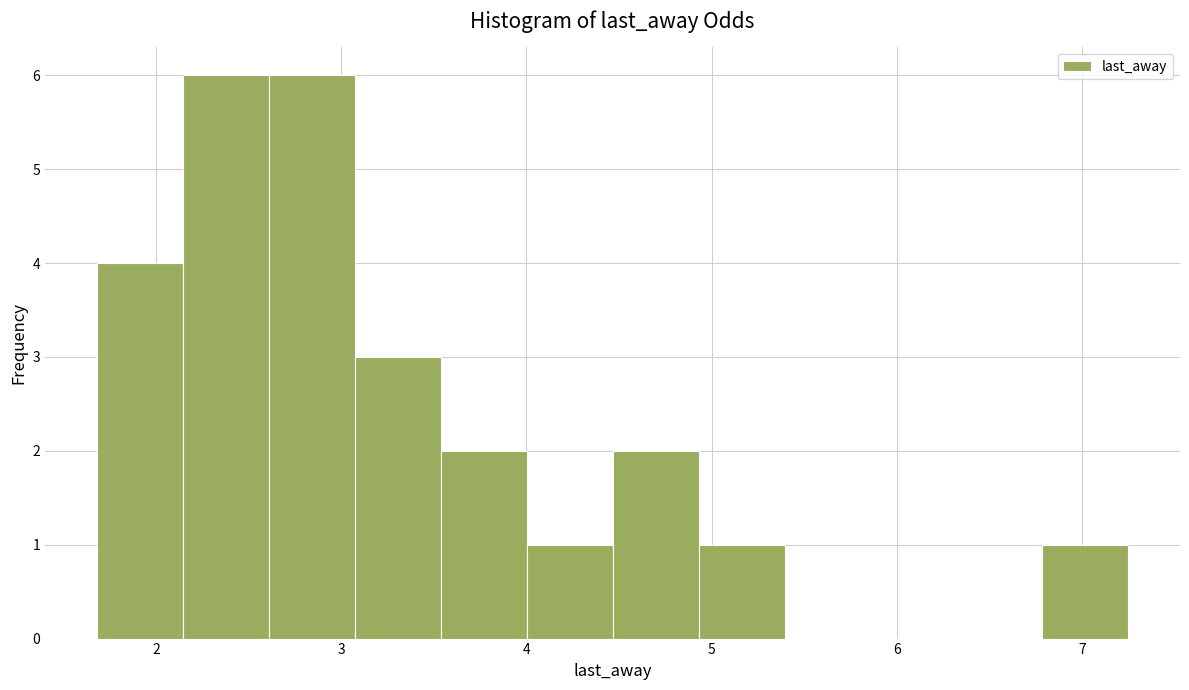

Reading left to right, transcribe this chart: for each bar, give the range it covers on the x-axis and its height. Neither the bar edges nor the heights are printed on the chart, so give them approximately, as read against the axes.

1.7 to 2.1: 4
2.1 to 2.6: 6
2.6 to 3.1: 6
3.1 to 3.5: 3
3.5 to 4.0: 2
4.0 to 4.5: 1
4.5 to 4.9: 2
4.9 to 5.4: 1
5.4 to 5.9: 0
5.9 to 6.3: 0
6.3 to 6.8: 0
6.8 to 7.3: 1